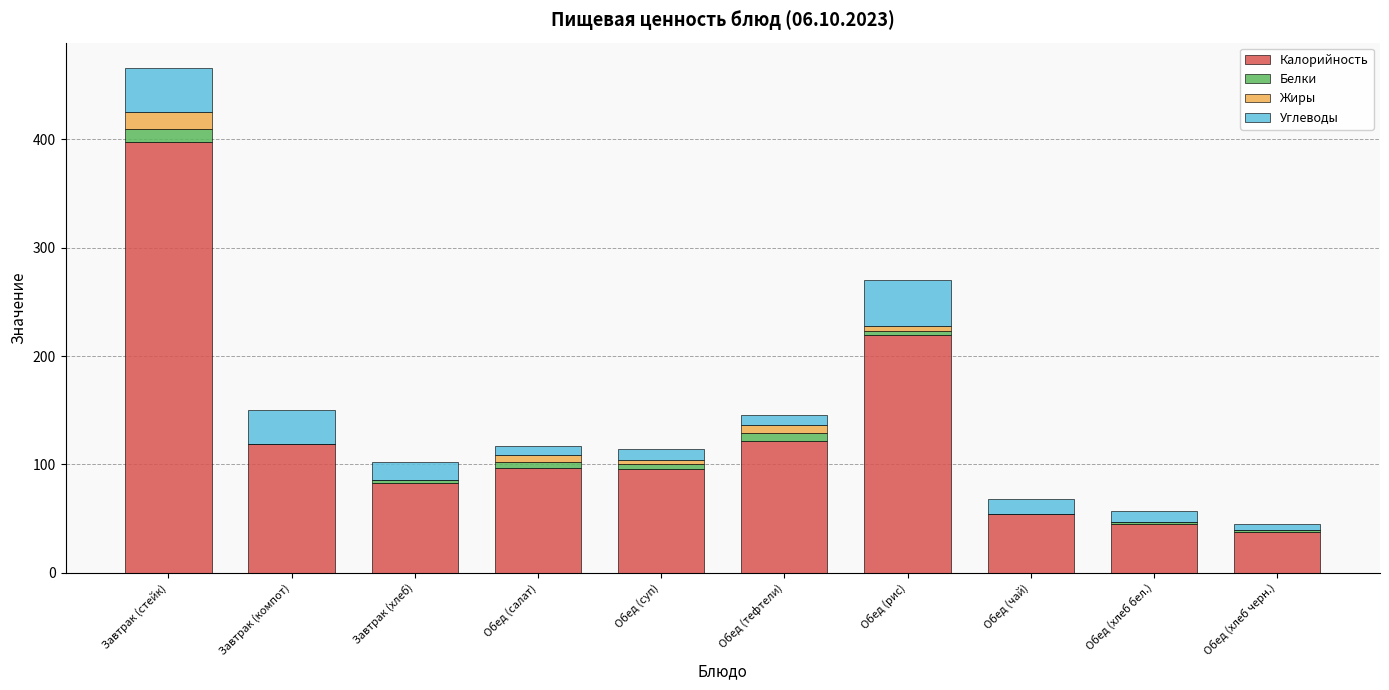

At which label does Калорийность reach its peak?

Завтрак (стейк)